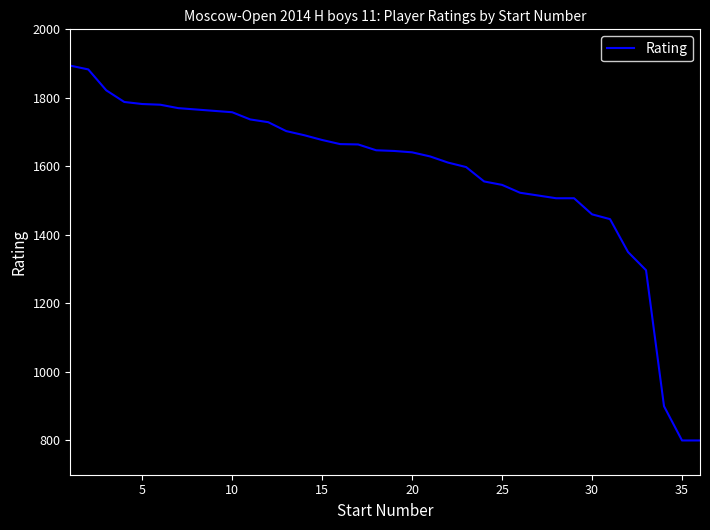

What is the smallest value displayed?

800